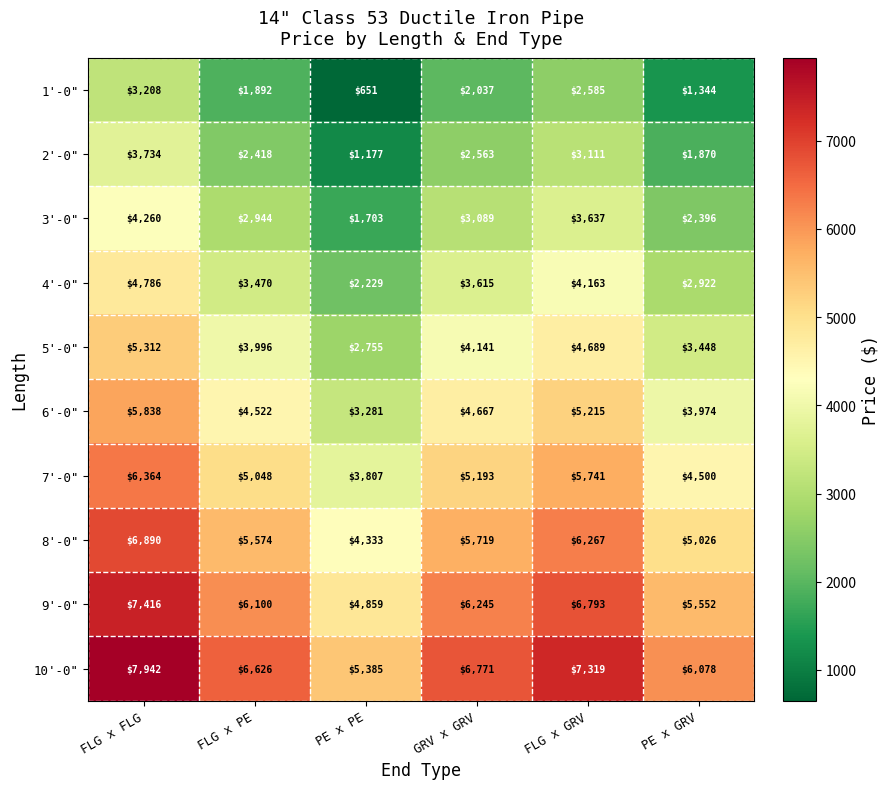

Count the 3'-0" values in the range 2396 to 3637.

4